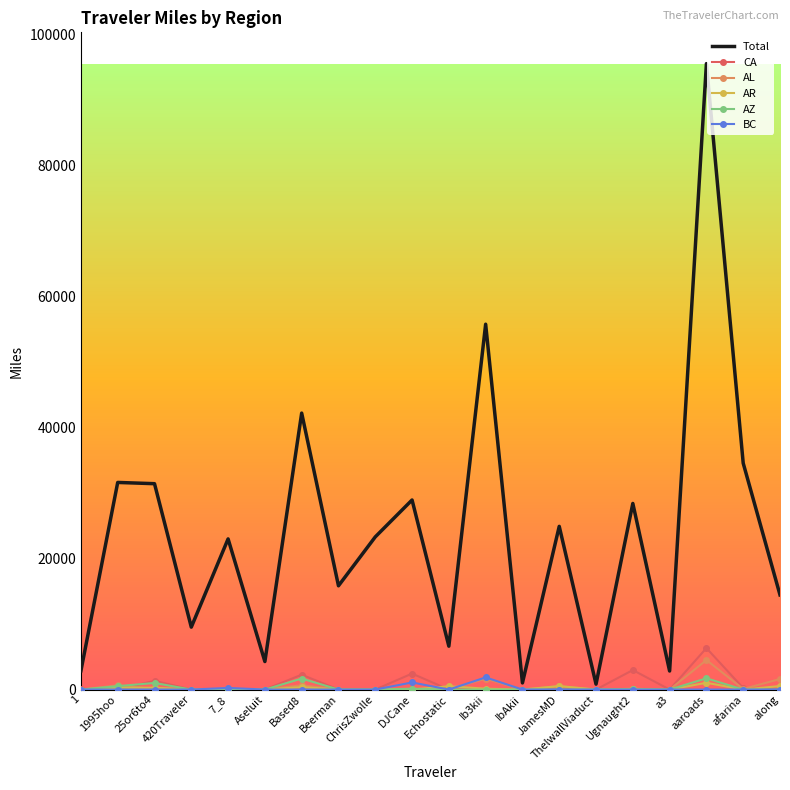

Which category has the highest value across all series?

aaroads